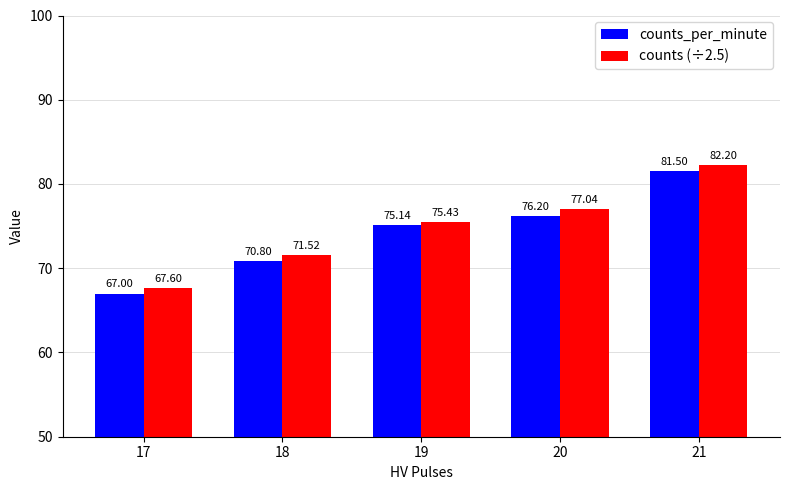

What value does the counts_per_minute series have at 20?

76.2